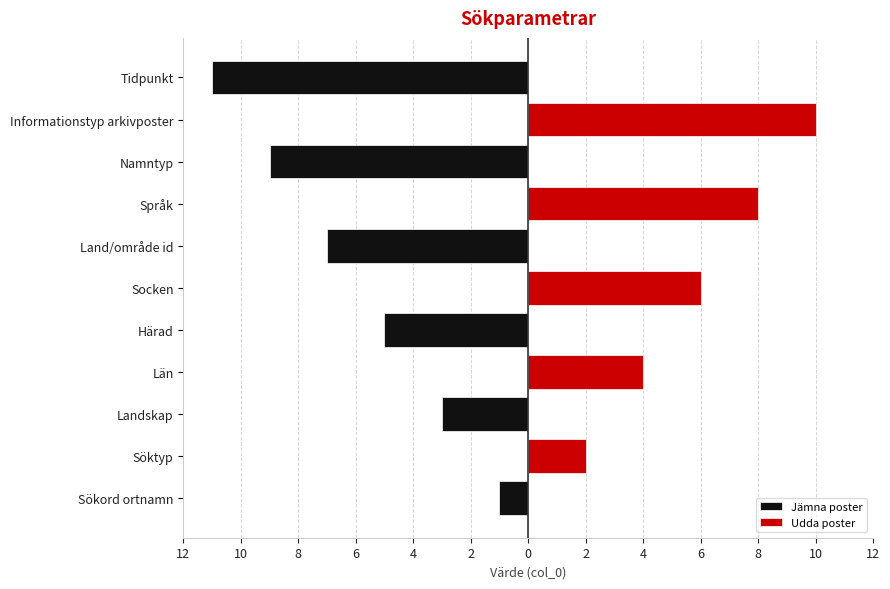

At which label is Udda poster closest to 5?

Län